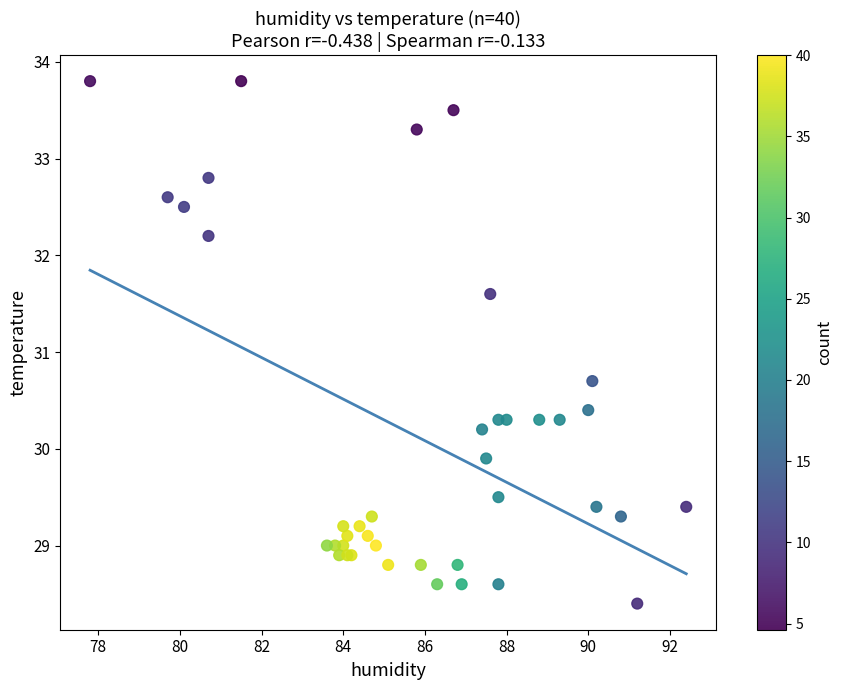

What Y value in the scatter plot is closest to 31?

30.7